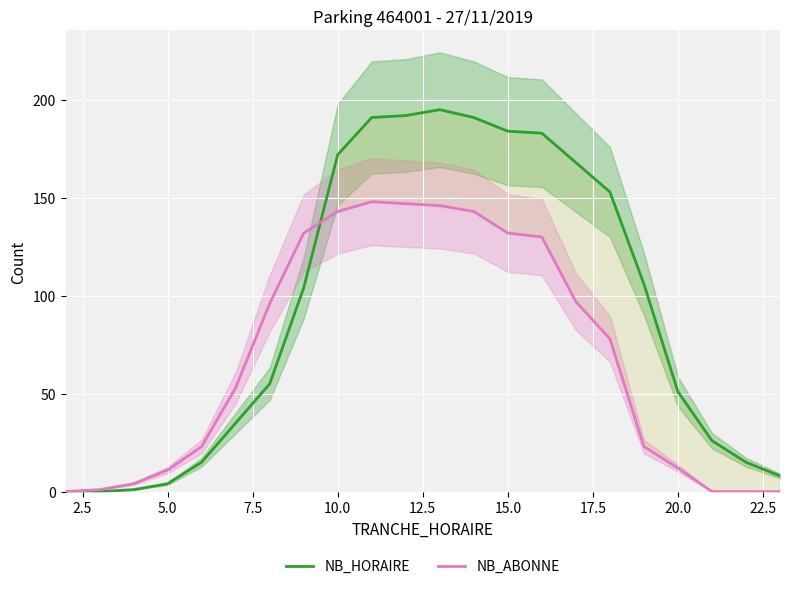

How many data points in NB_HORAIRE are less than 104?

11